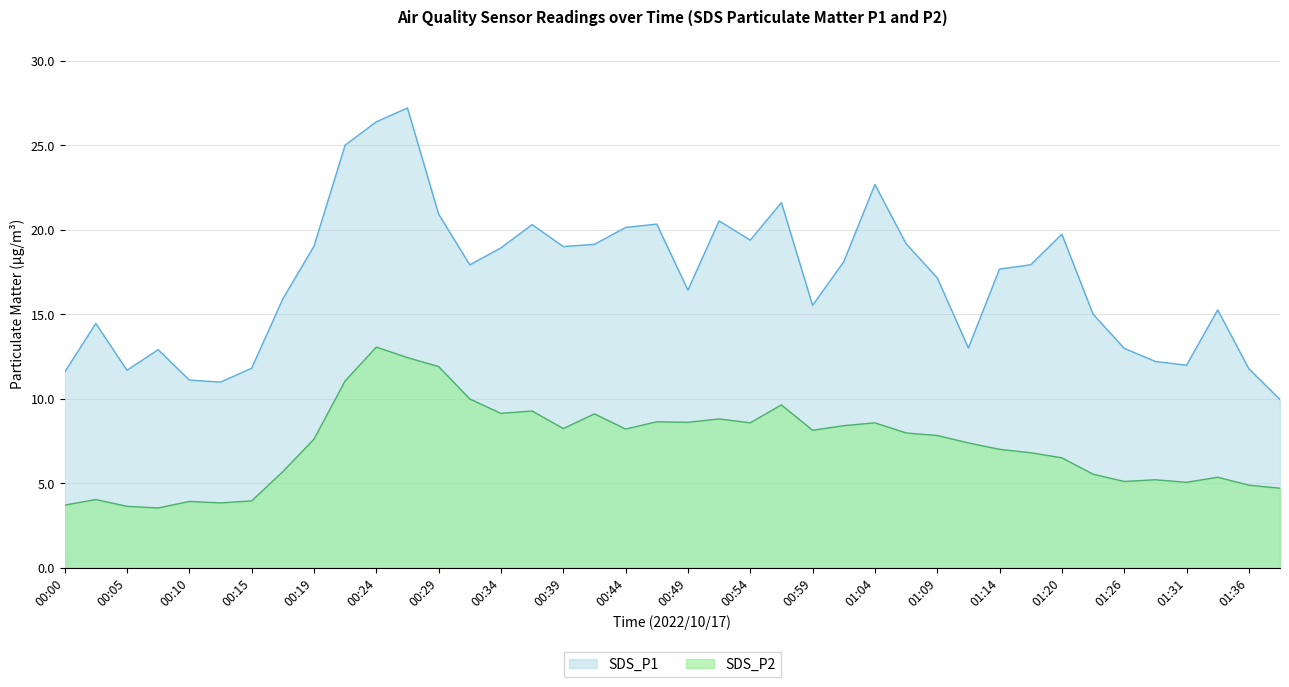

Which series has the largest total across all categories?

SDS_P1